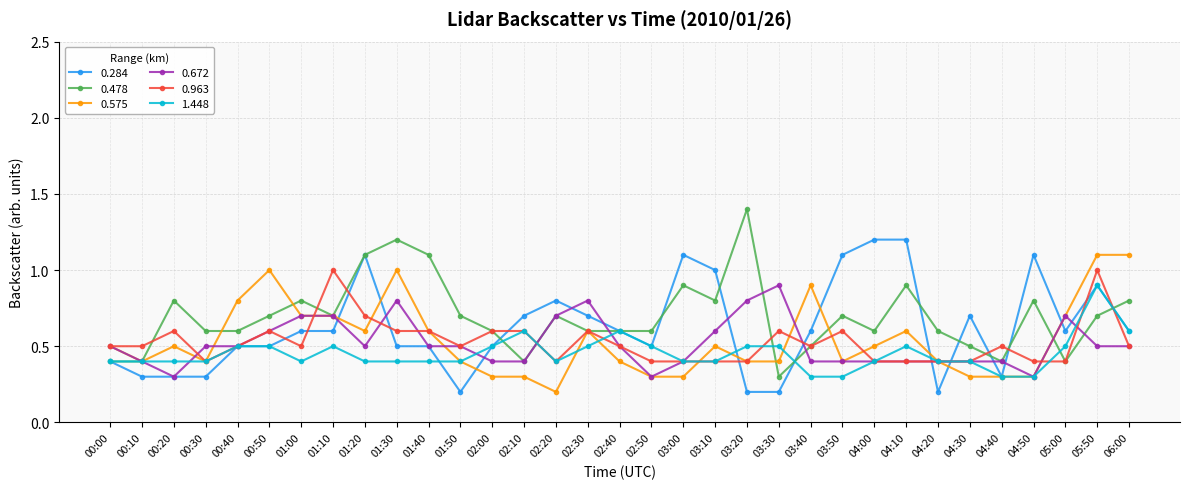

What position from the left is 01:40?

11